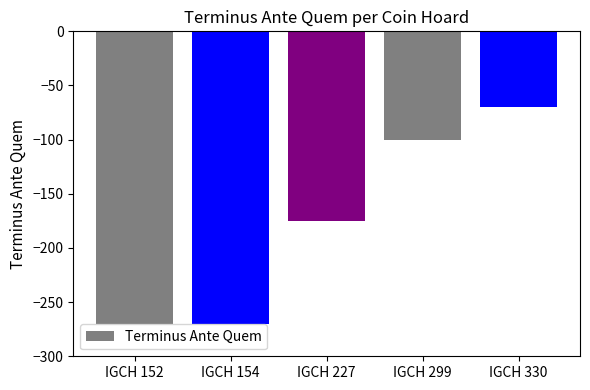

What is the value of the 2nd bar from the left?

-270